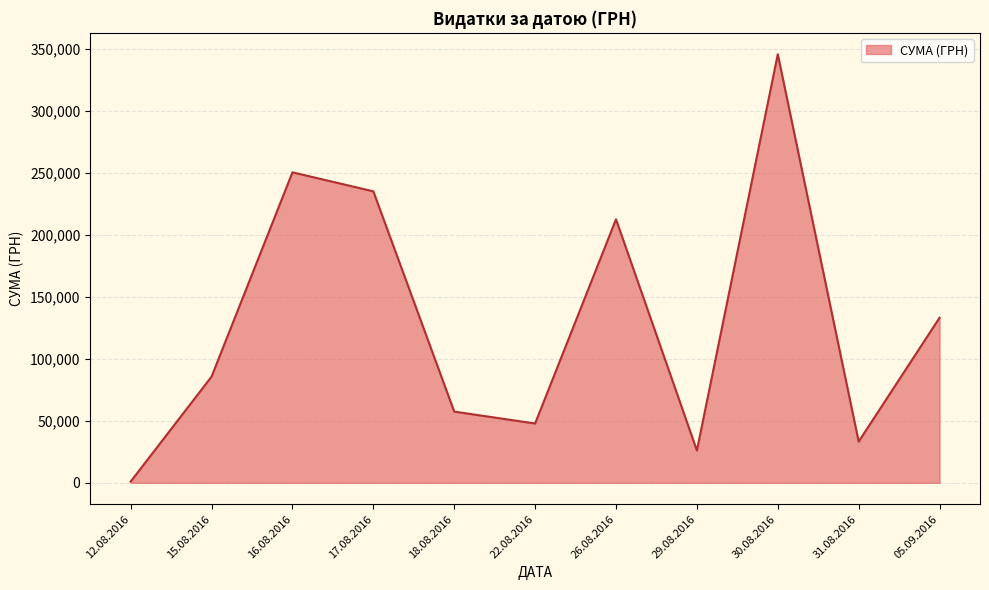

The chart shows a value of 6053.8 at 16.08.2016. True or false?

False